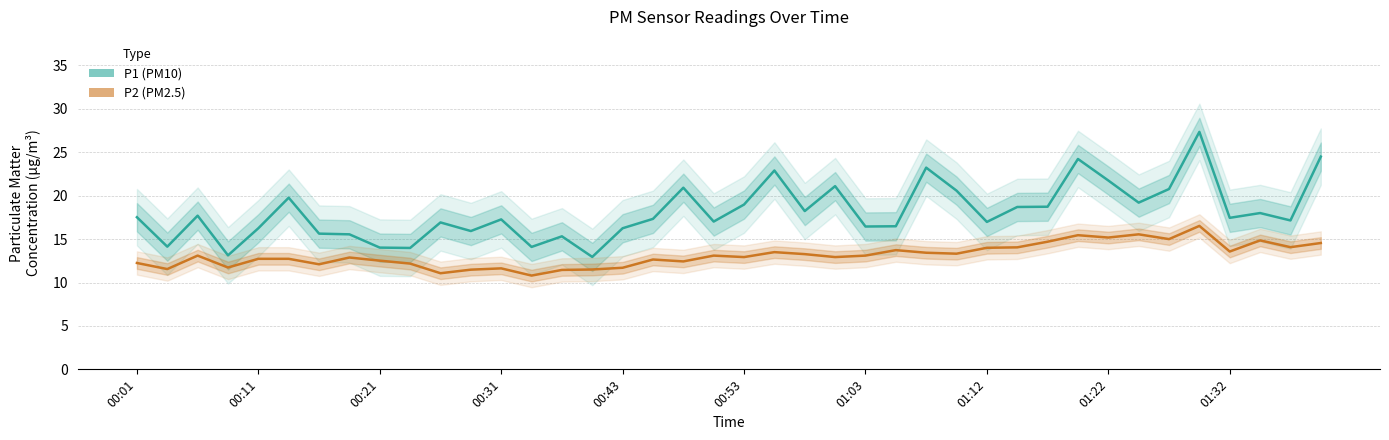

Is it true that P2 (PM2.5) equals 13.4 at 26?

True